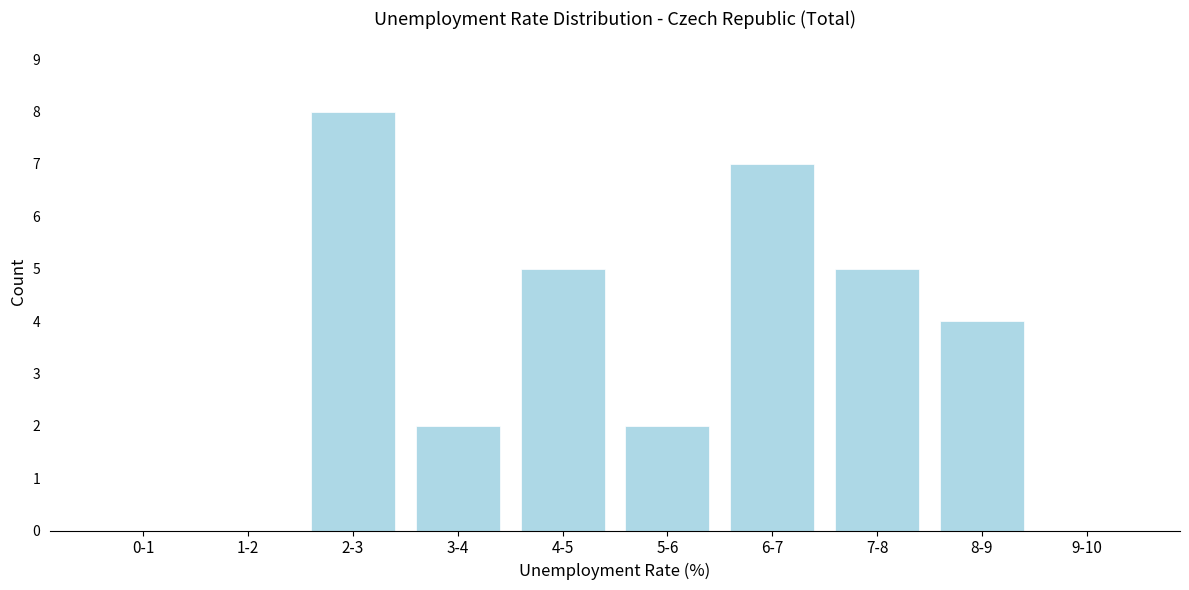

Reading right to left, list all the values displayed in this chart.

9-10=0	8-9=4	7-8=5	6-7=7	5-6=2	4-5=5	3-4=2	2-3=8	1-2=0	0-1=0